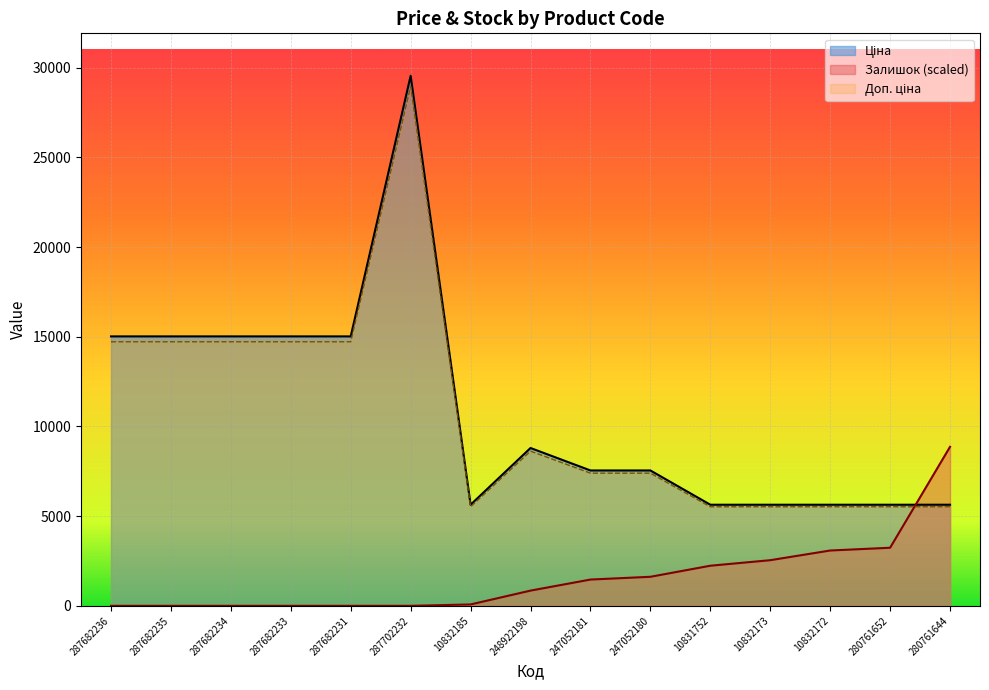

How many lines are shown in the chart?

3